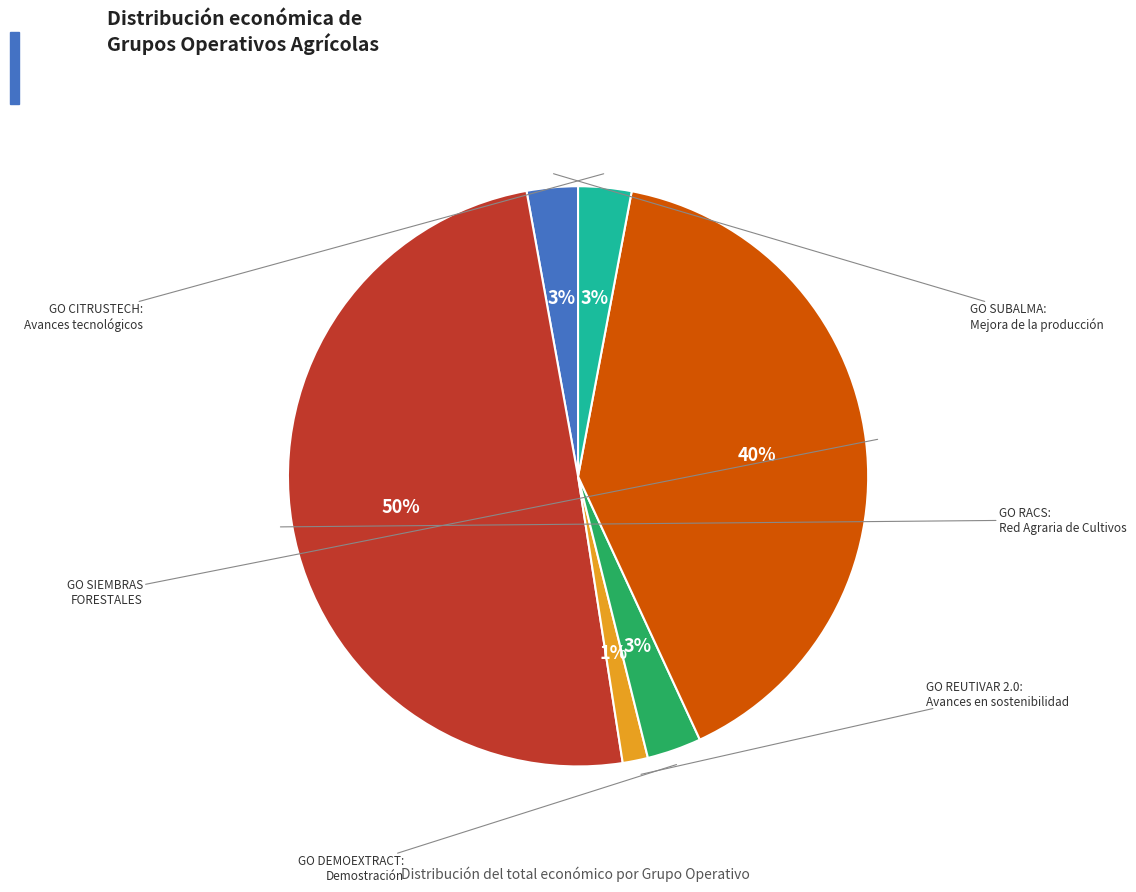

How many slices are in this pie chart?

6